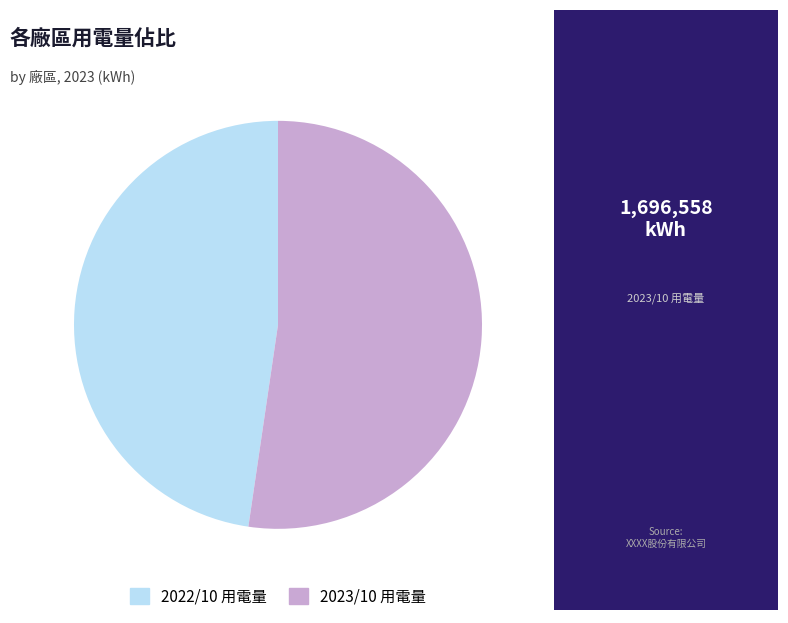

Is there any slice that represents more than half of the pie?

Yes